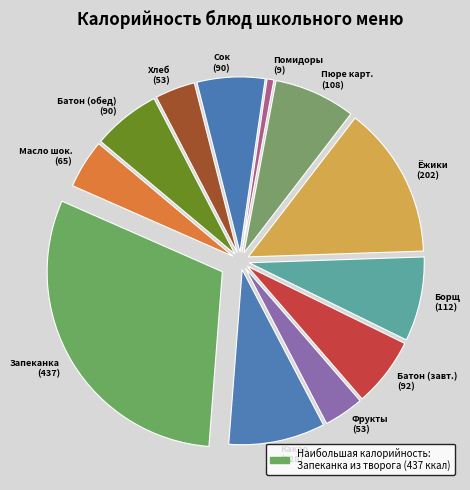

Is there any slice that represents more than half of the pie?

No